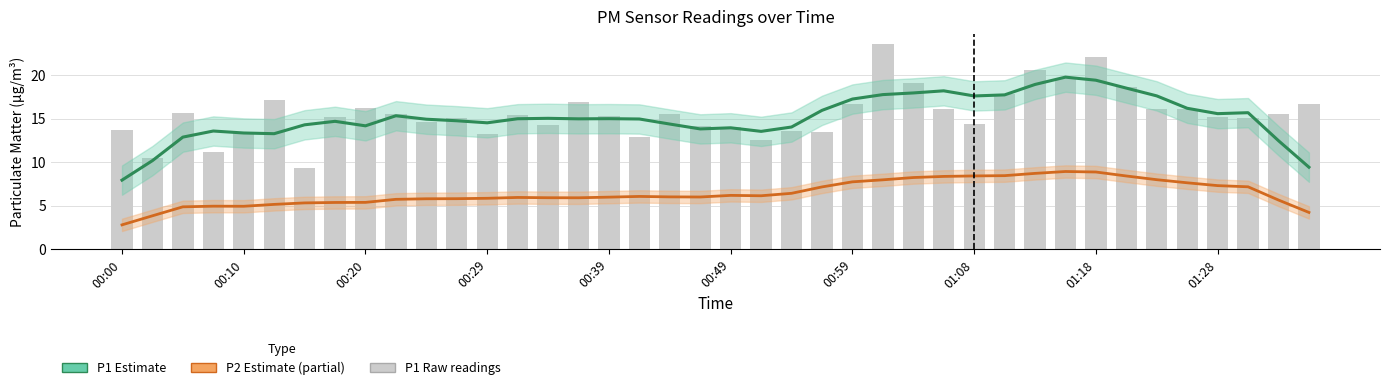

Is the value of P2 (estimate partial) at 34 greater than the value of P1 raw at 01:08?

No